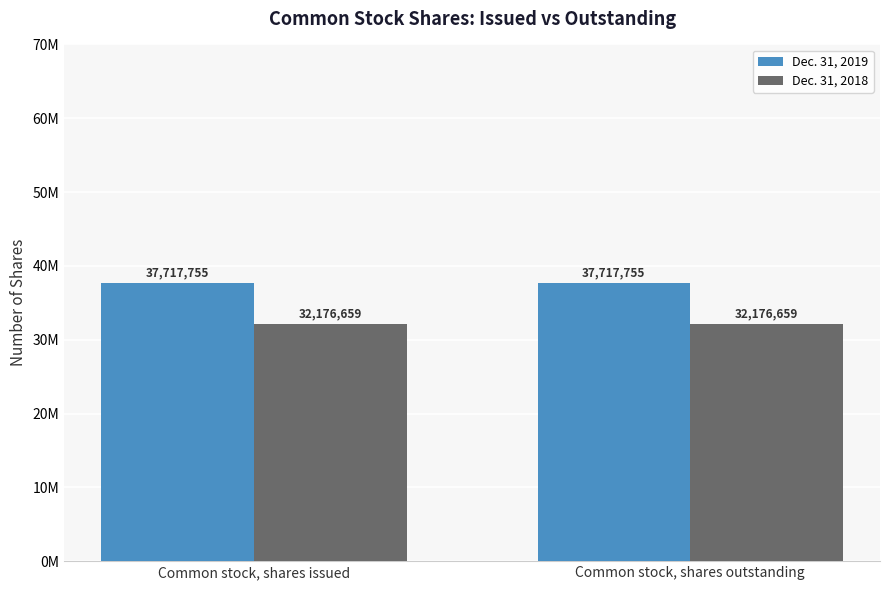

What are all the series names shown in the legend?

Dec. 31, 2019, Dec. 31, 2018